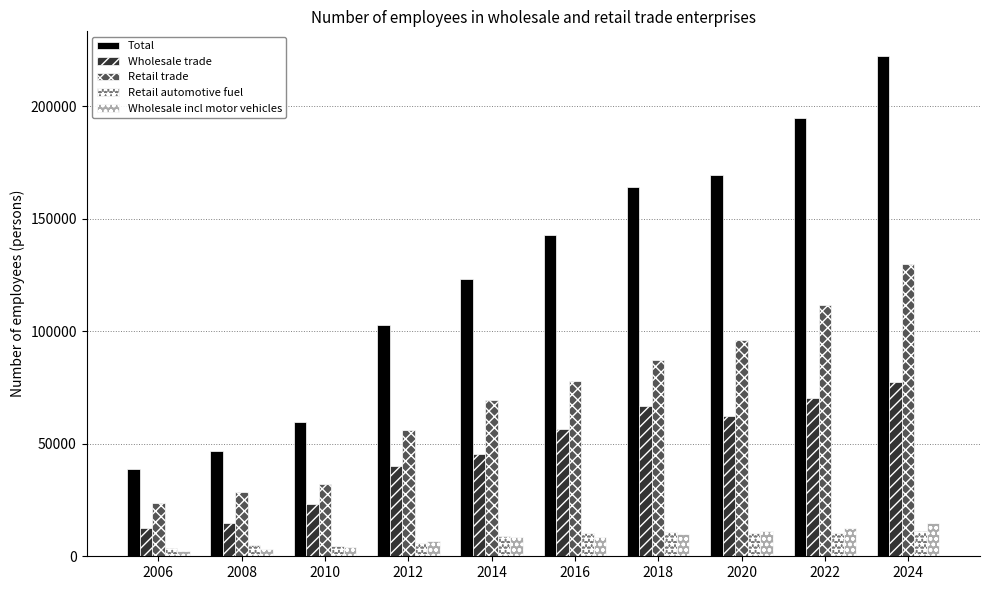

Is it true that Wholesale trade equals 39234 at 2022?

False